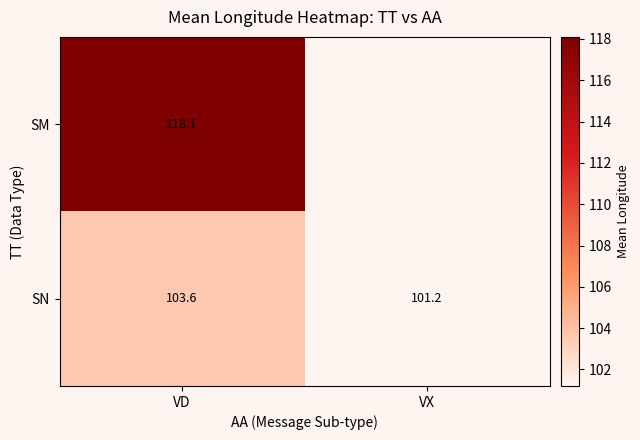

What is the difference between the maximum and minimum values in the SN series?

2.4